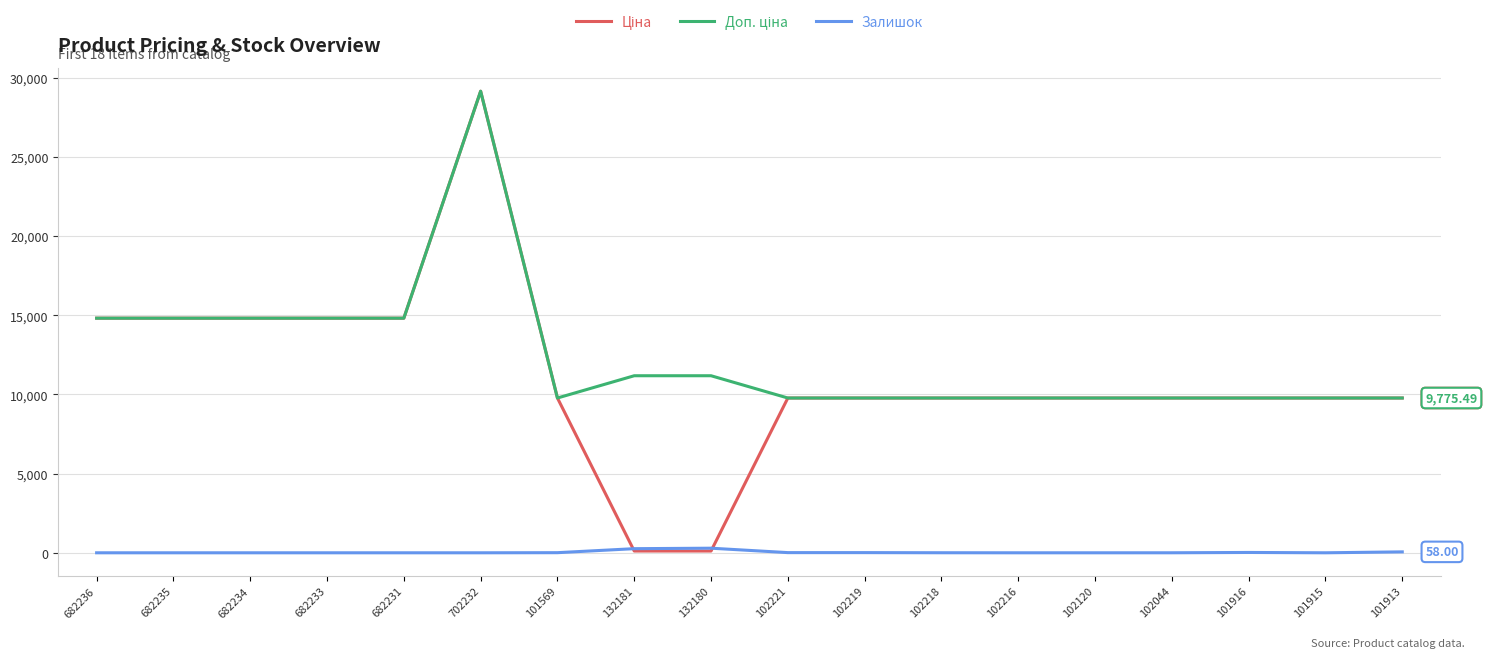

At which category is the sum across all series the highest?

702232